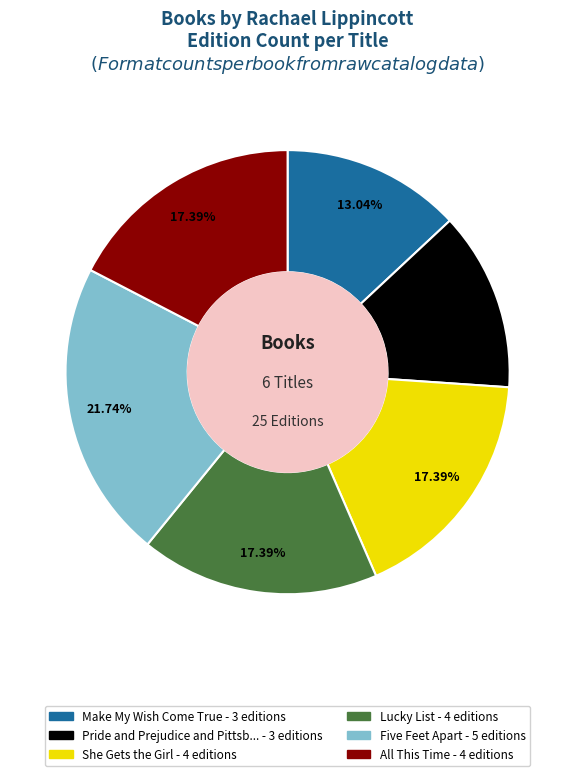

How many segments does this pie chart have?

6